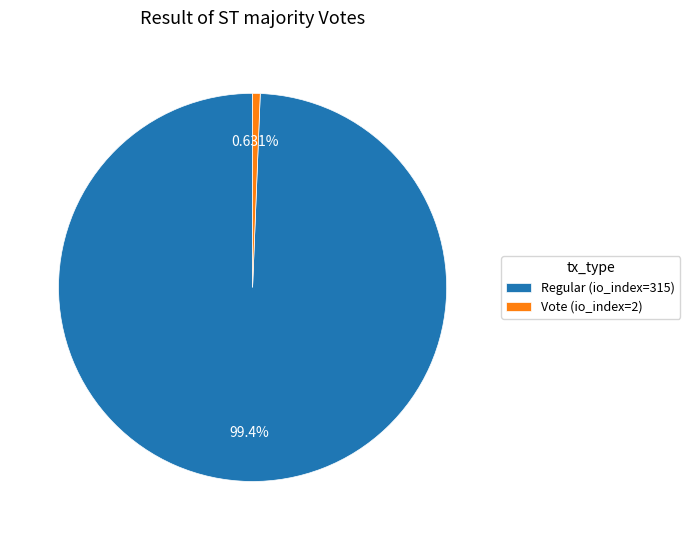

What percentage is NOT represented by Vote (io_index=2)?

99.4%